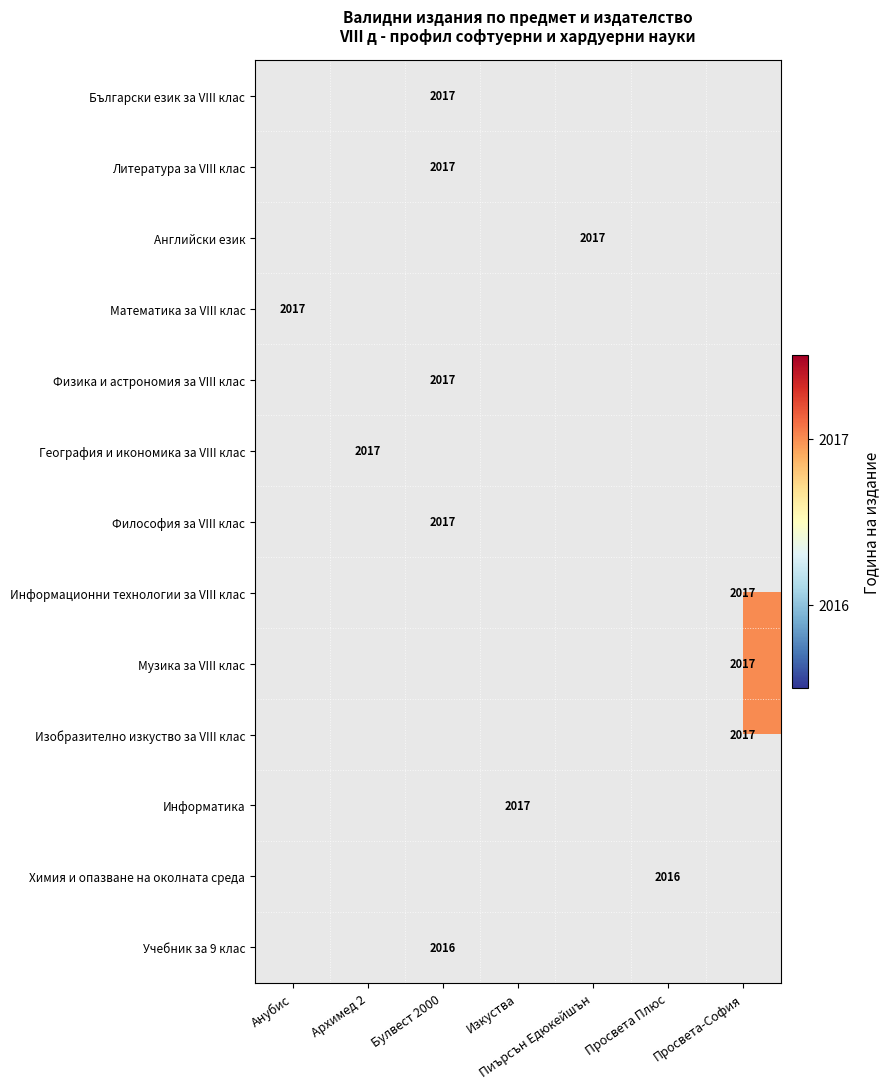

Between Изкуства and Архимед 2, which is larger?

Архимед 2